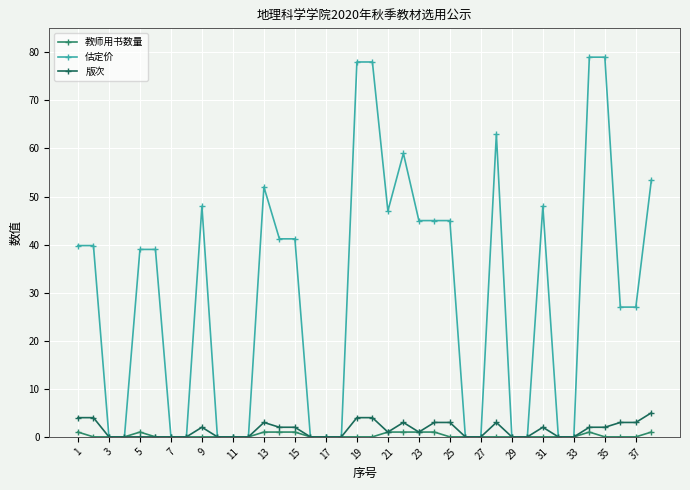

Which series has the largest range (max minus min)?

估定价